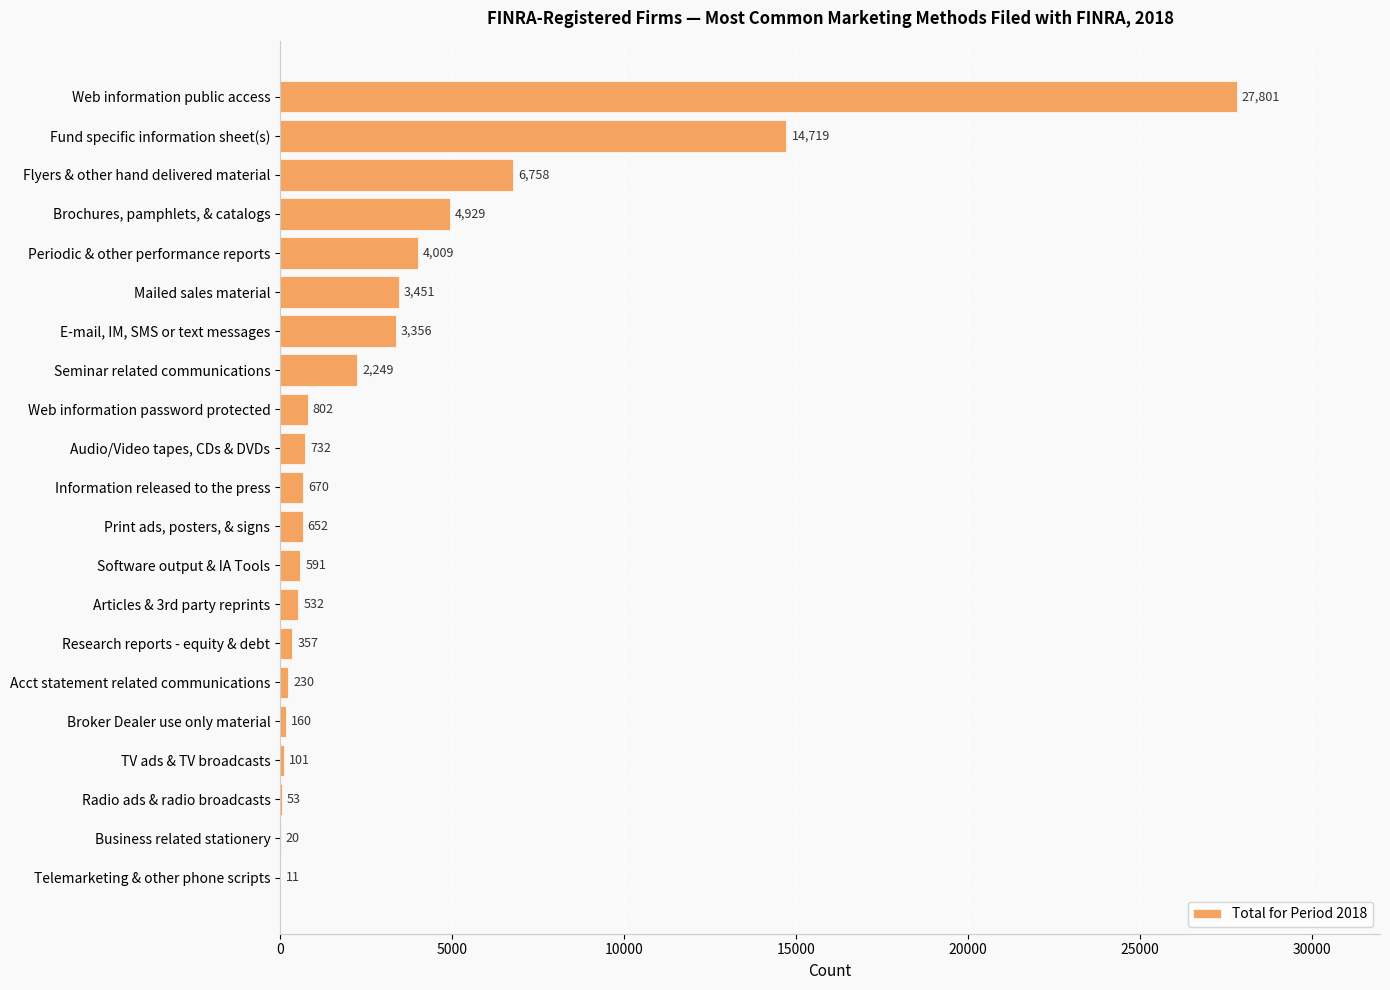

What is the sum of the values at Software output & IA Tools and Fund specific information sheet(s)?

15310